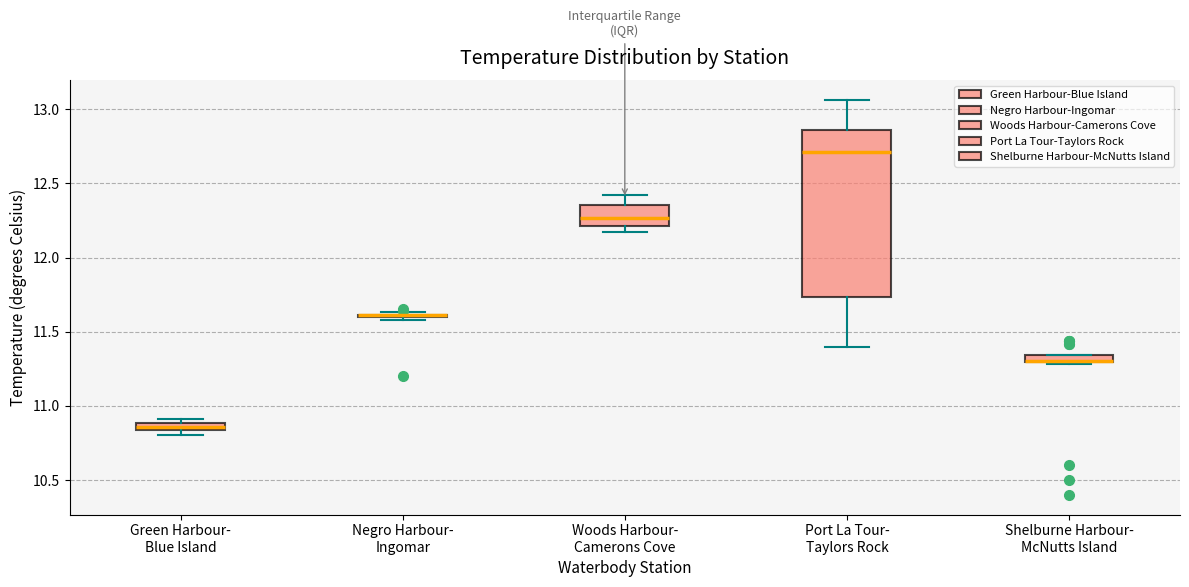

Comparing the boxes themselves (not the whiskers), which one is the tallest?

Port La Tour- Taylors Rock